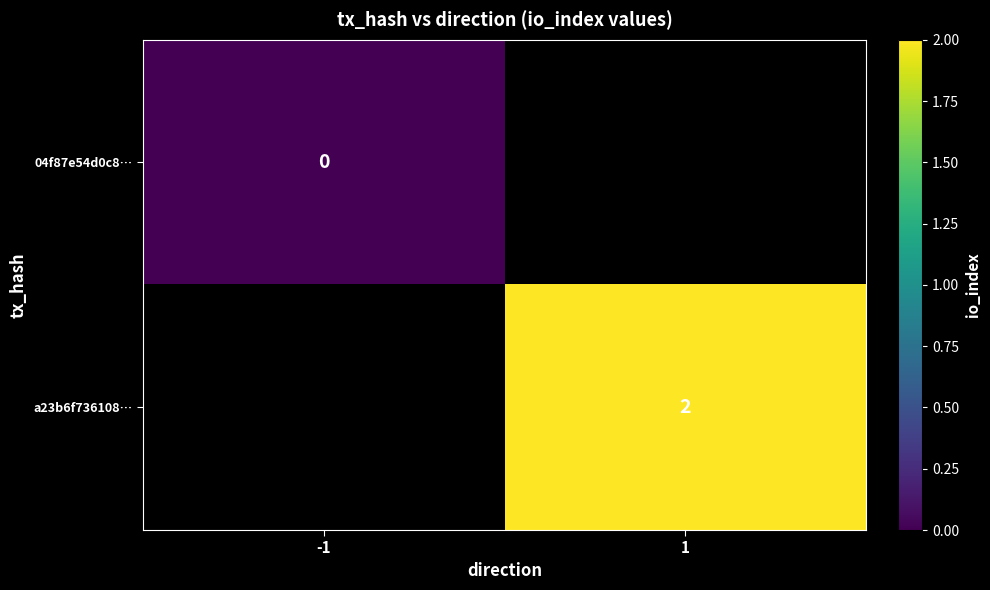

What is the greatest value displayed?

2.0